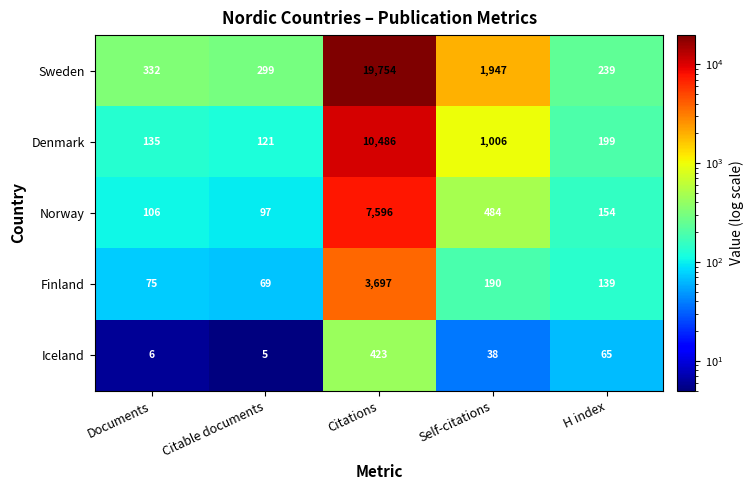

Reading left to right, what are all the values shown in this chart?

Sweden: Documents=332	Citable documents=299	Citations=19754	Self-citations=1947	H index=239
Denmark: Documents=135	Citable documents=121	Citations=10486	Self-citations=1006	H index=199
Norway: Documents=106	Citable documents=97	Citations=7596	Self-citations=484	H index=154
Finland: Documents=75	Citable documents=69	Citations=3697	Self-citations=190	H index=139
Iceland: Documents=6	Citable documents=5	Citations=423	Self-citations=38	H index=65